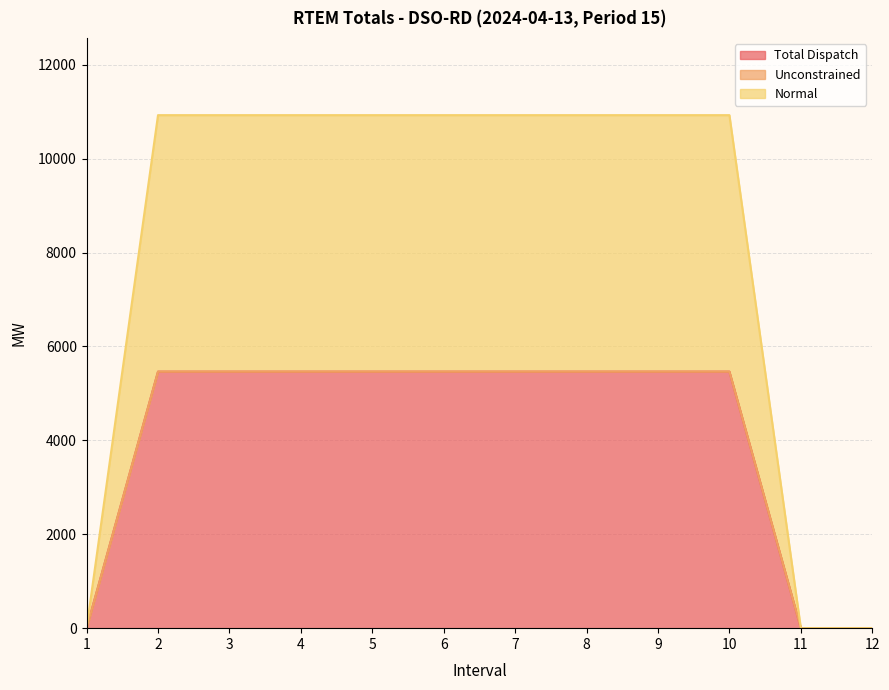

True or false: Normal has a value of 8432.4 at 4.

False